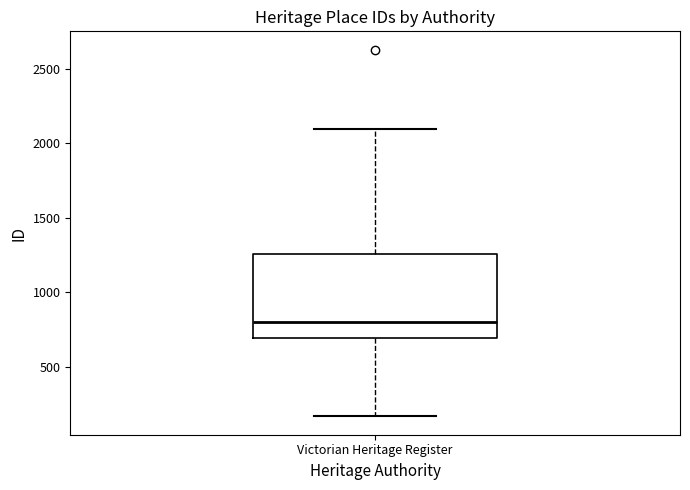

Read this box plot against the y-axis: the position of the median line, the range covered by the box, and the ends of both whiskers. The values are not printed on the chart, so give them approximately, as read against the axis.

median 800, box 700 to 1250, whiskers 150 to 2100